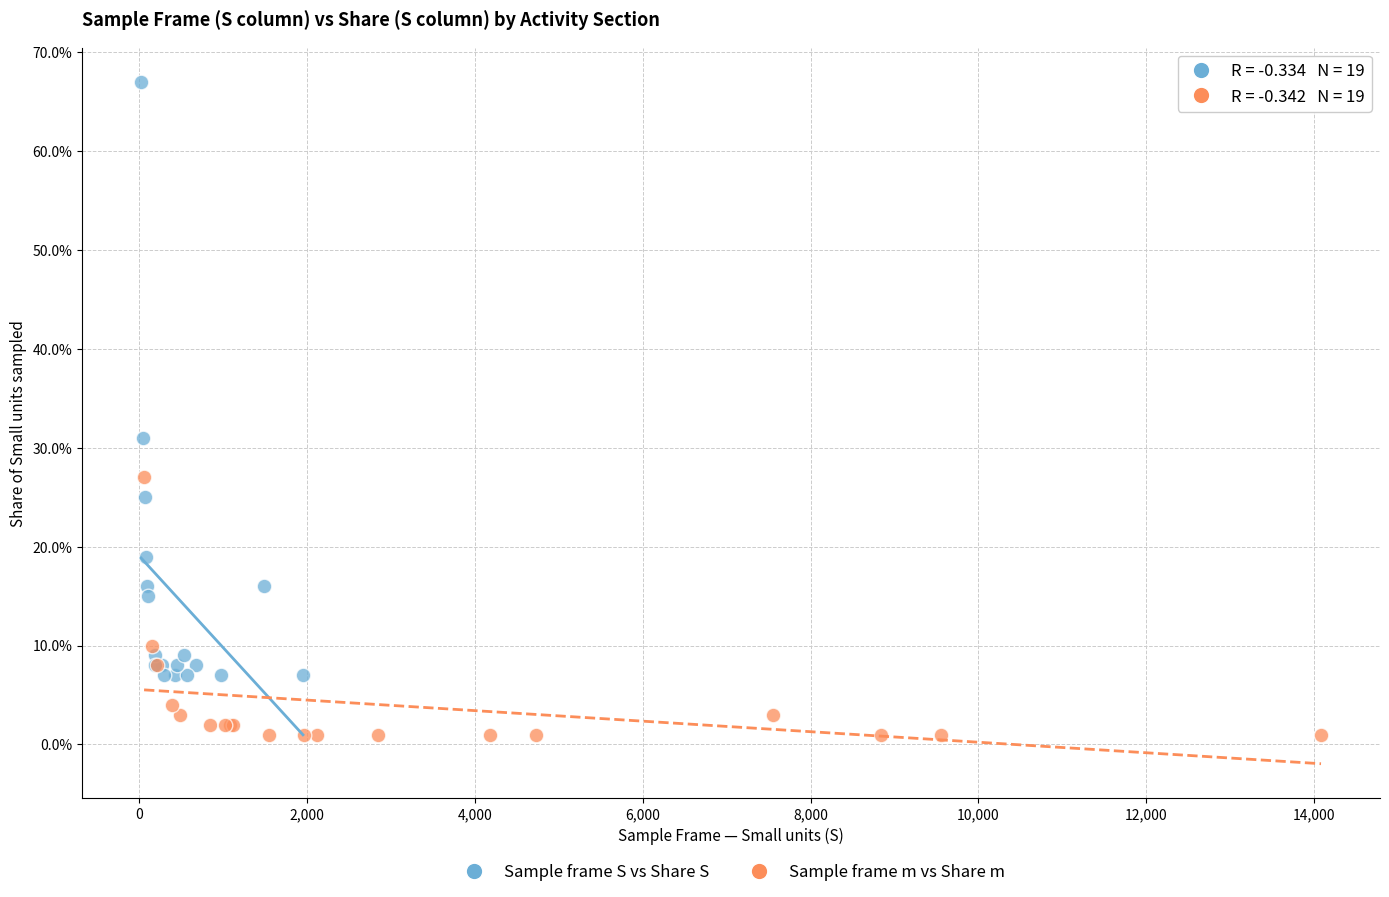

Which series has the widest spread of Y values?

Sample frame S vs Share S